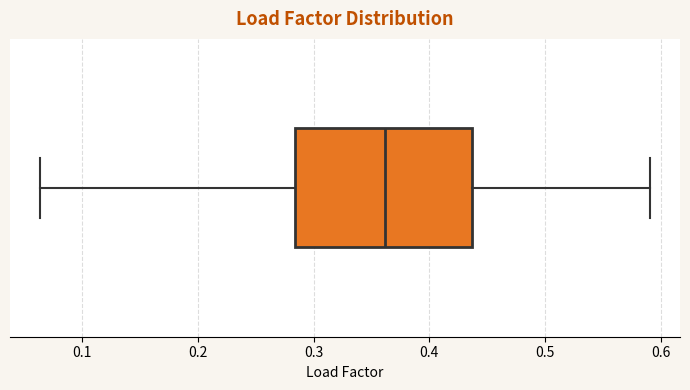

Where does the right whisker of the box end on the x-axis? The values are not printed on the chart, so give them approximately, as read against the axis.

0.59